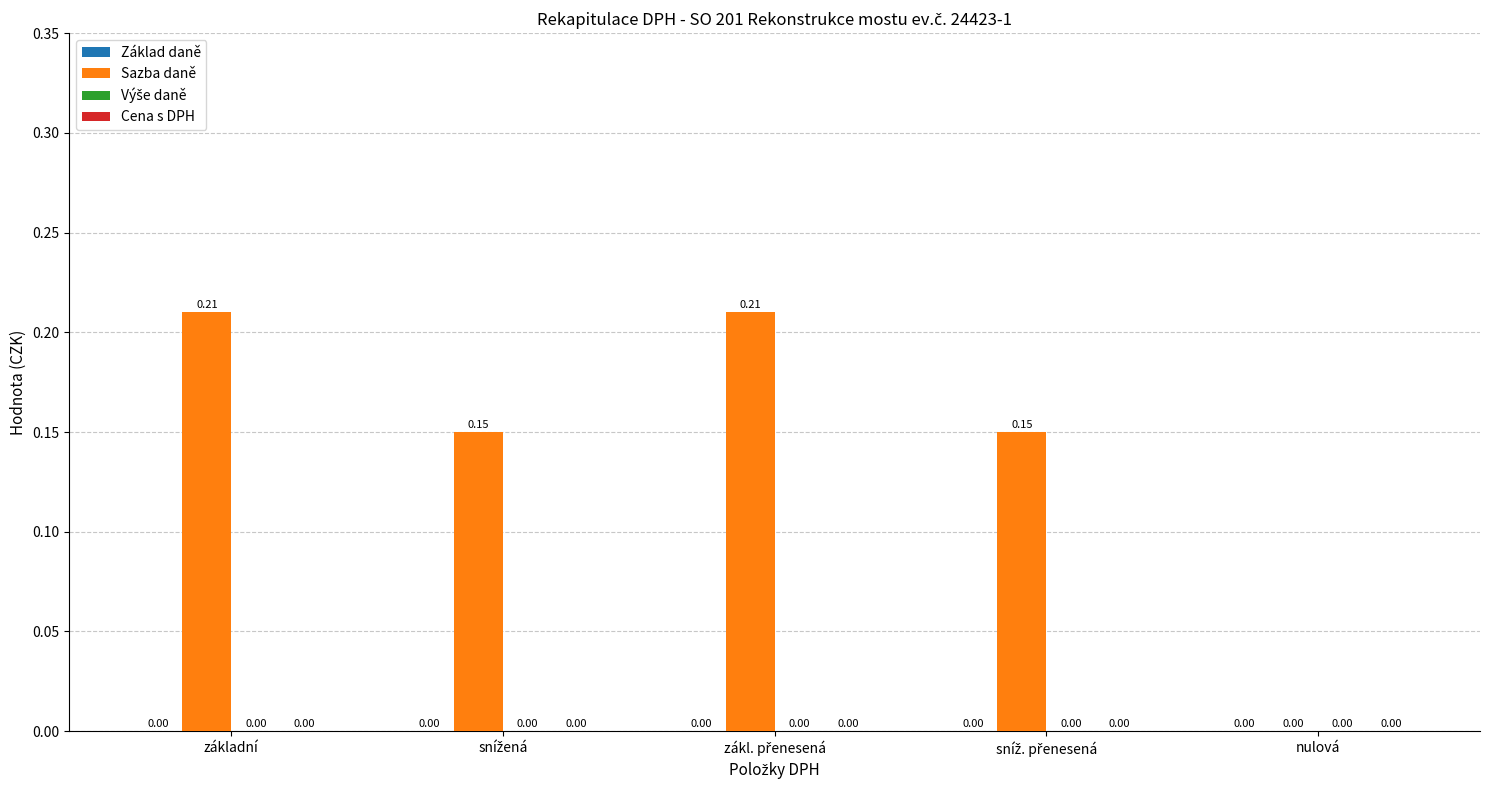

Between nulová and základní, which is larger?

základní